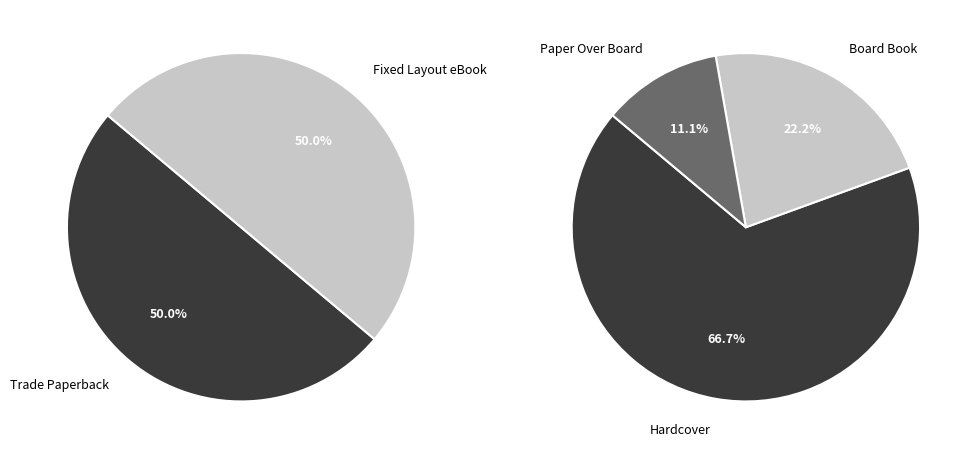

Count the number of slices in the pie.

5